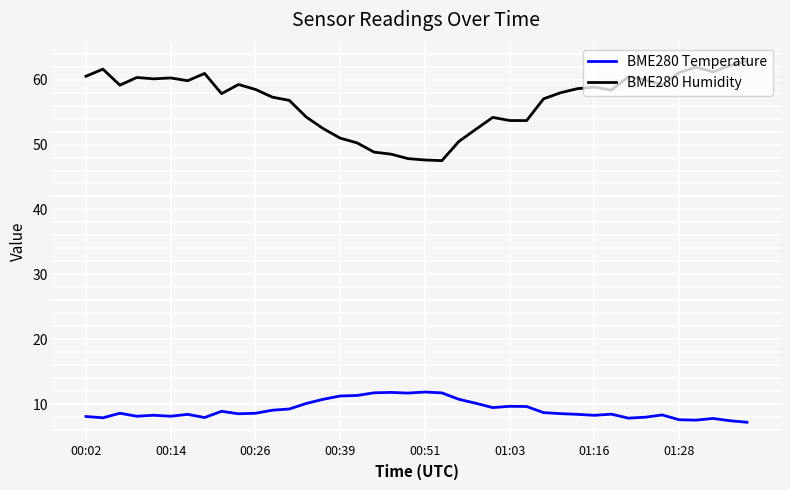

Which series has the largest total across all categories?

BME280 Humidity